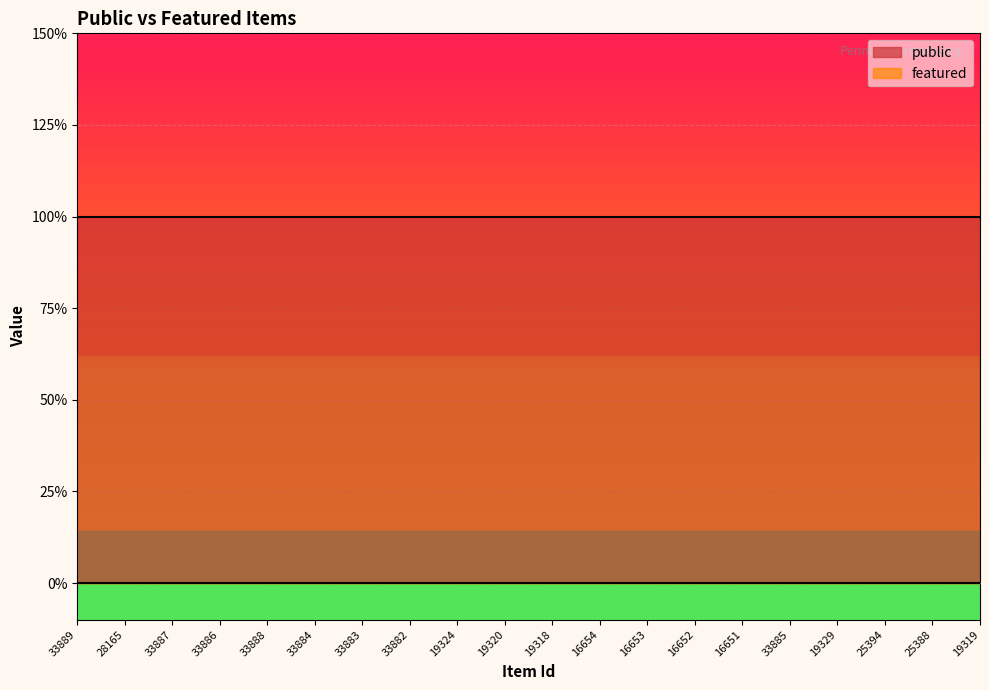

What is the total value across all series at 33886?

1